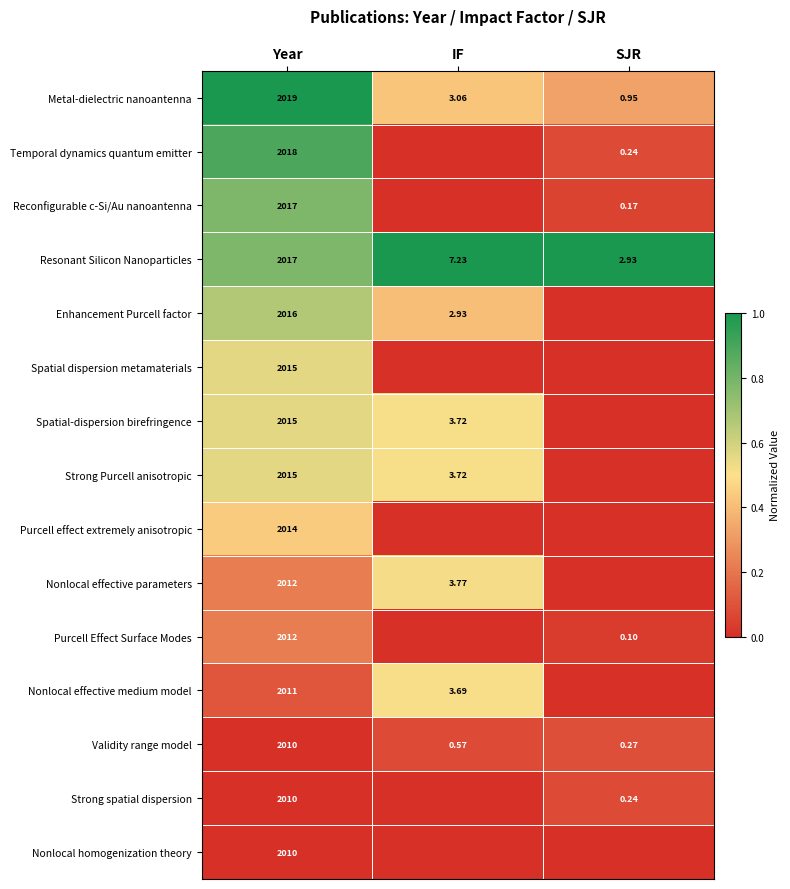

Is the value of Spatial-dispersion birefringence at IF greater than the value of Validity range model at Year?

No